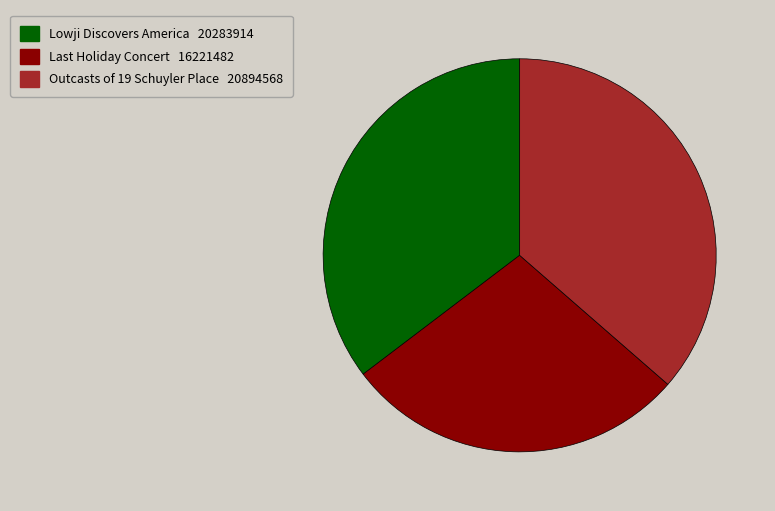

Is there a majority slice in this chart?

No